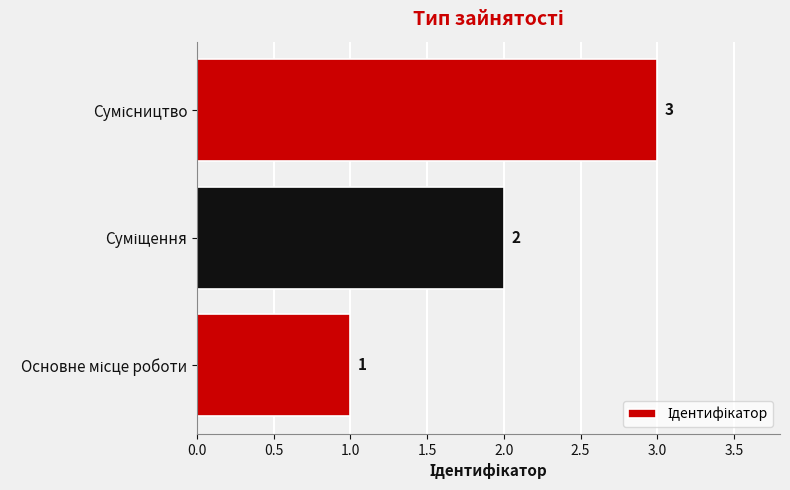

What is the sum of all values?

6